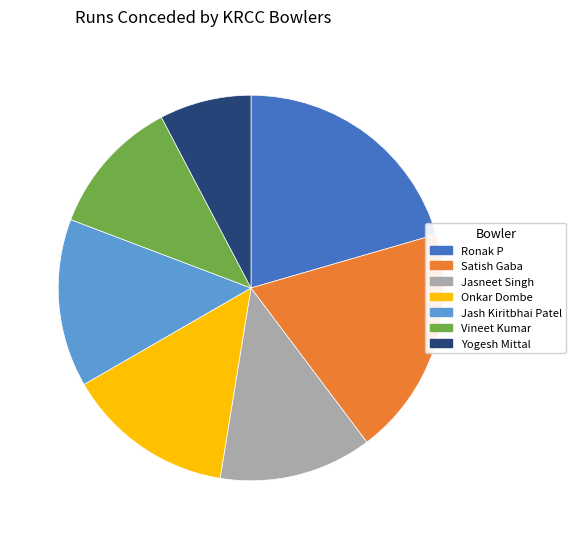

Is it true that Onkar Dombe is 14% of the pie?

True